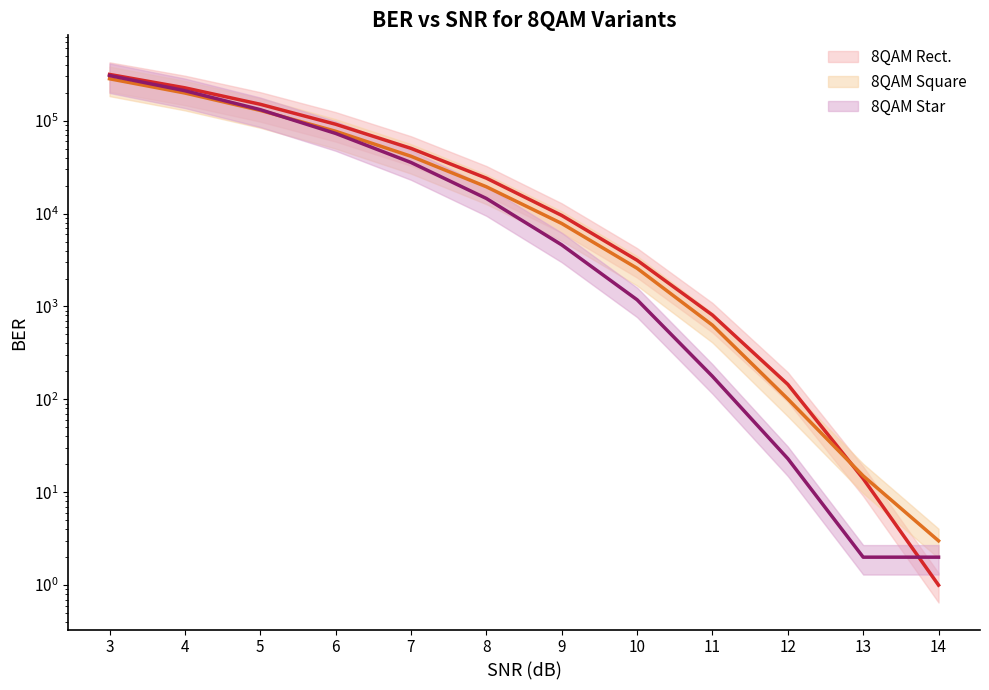

What is the value of the 8QAM Star (center) point at the 10th from the left?

23